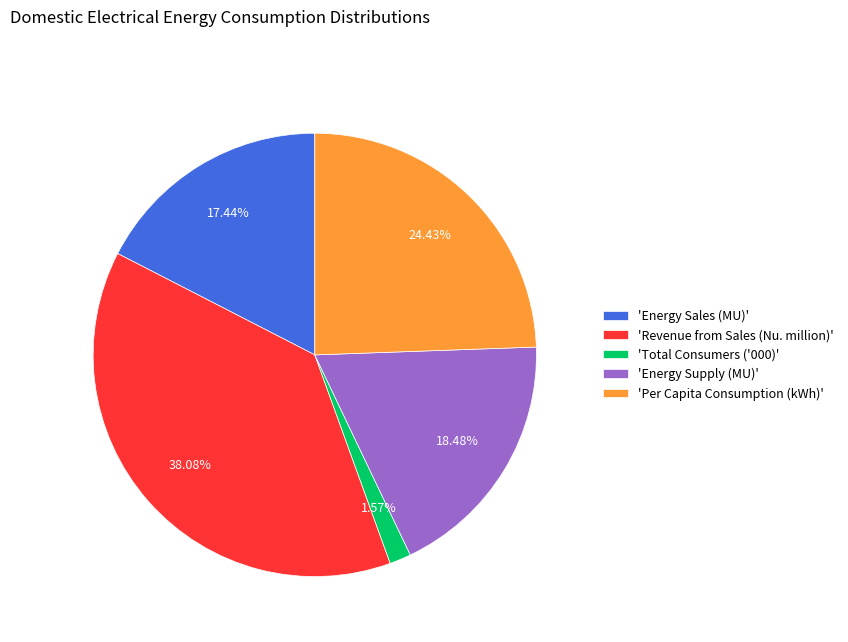

Which category has the biggest portion of the pie?

'Revenue from Sales (Nu. million)'